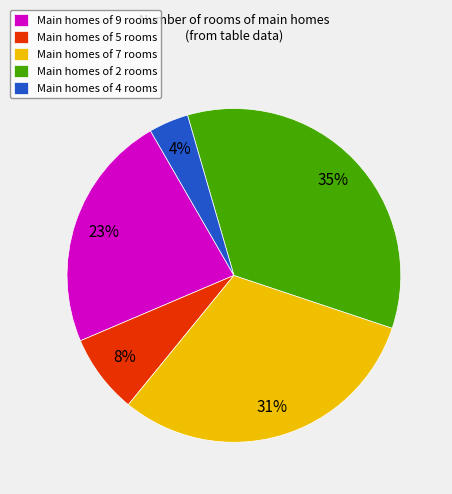

How many segments does this pie chart have?

5